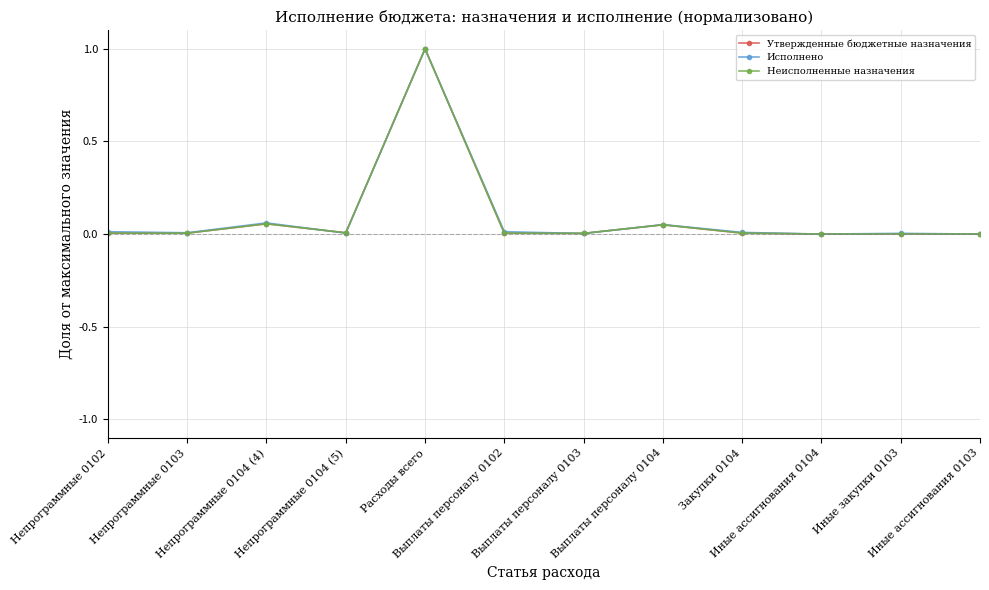

What is the maximum value for Неисполненные назначения?

1.0